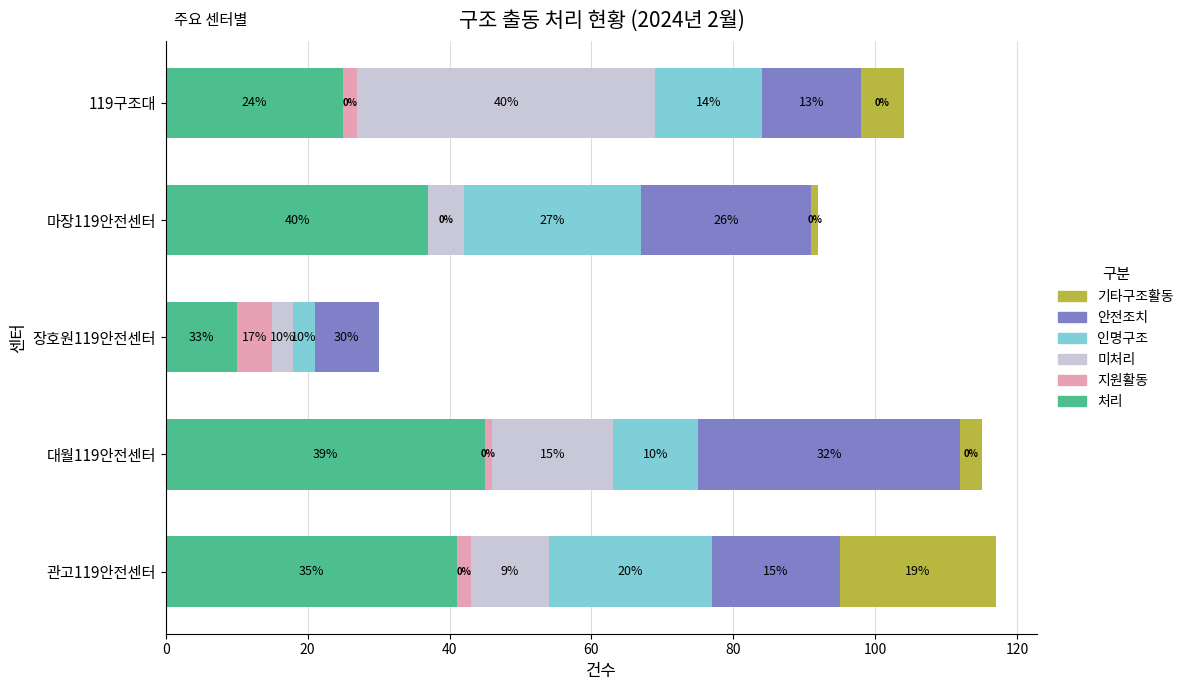

At which category is the sum across all series the highest?

관고119안전센터